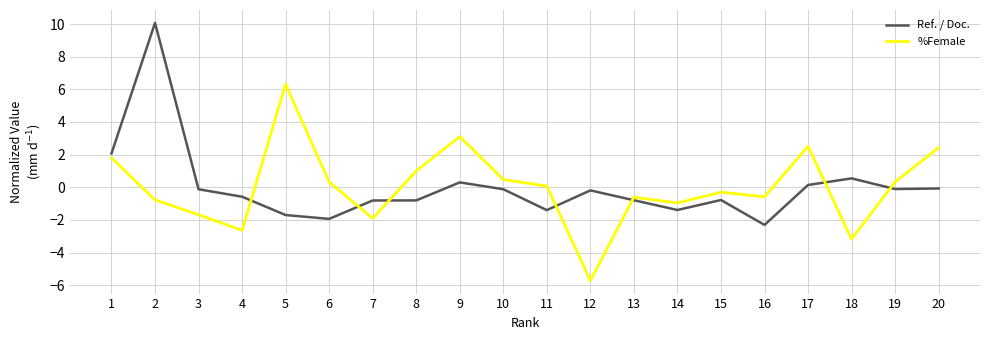

What is the maximum value for Ref. / Doc.?

10.1